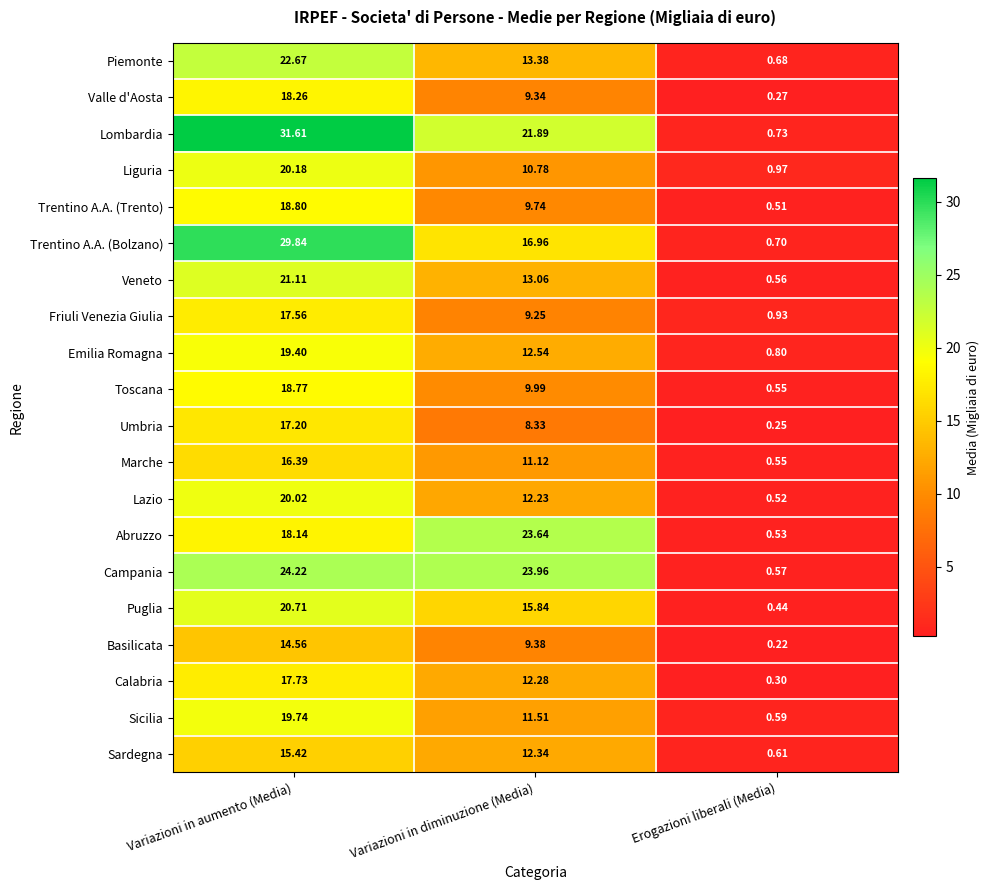

Which category has the lowest value in the Umbria series?

Erogazioni liberali (Media)